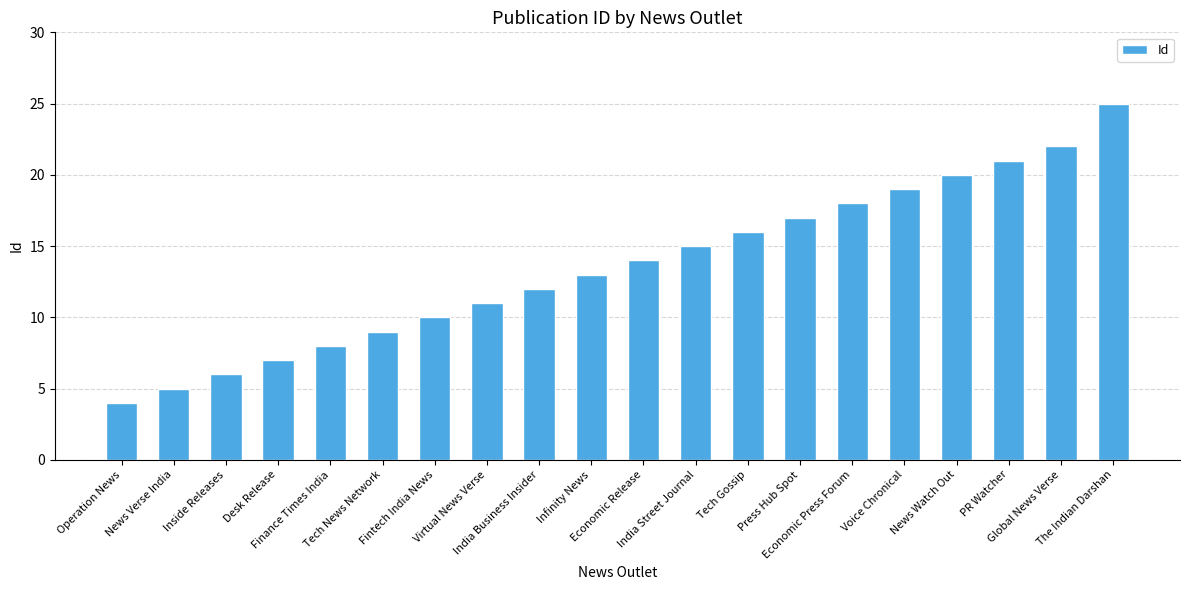

Which label corresponds to the smallest value in the chart?

Operation News